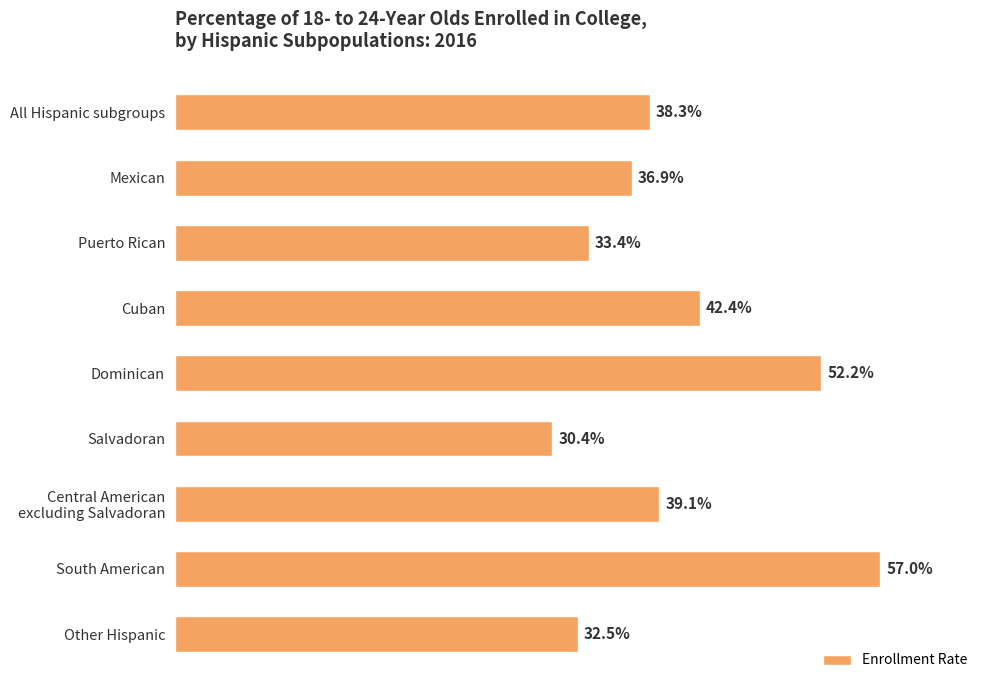

How many values are between 0 and 1?

9